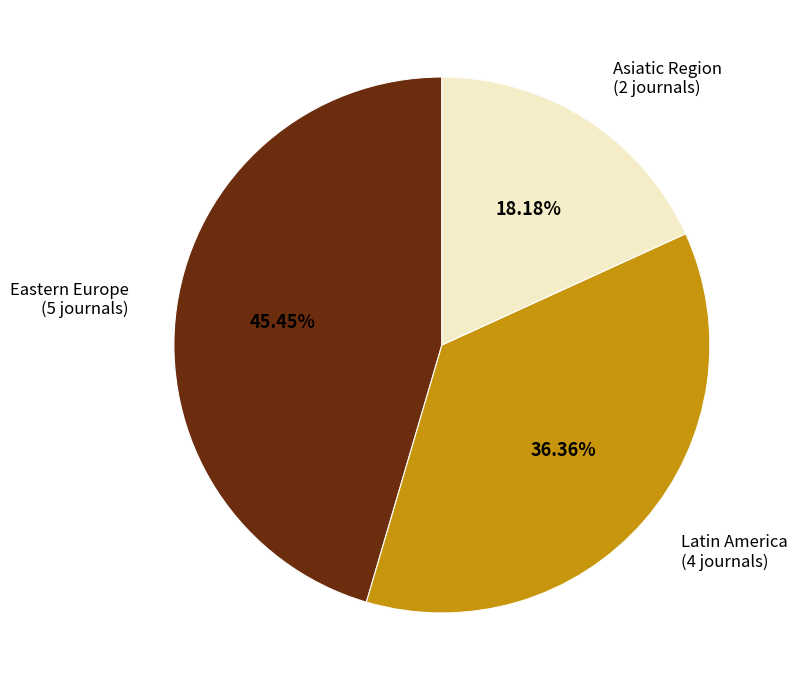

Between Asiatic Region and Latin America, which is larger?

Latin America